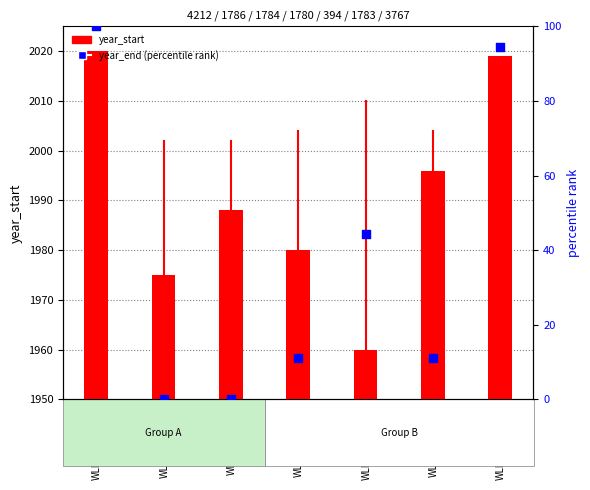

Is the value of year_end (percentile rank) at WLD_2019_FBS greater than the value of year_start at WLD_2019_FBS?

No